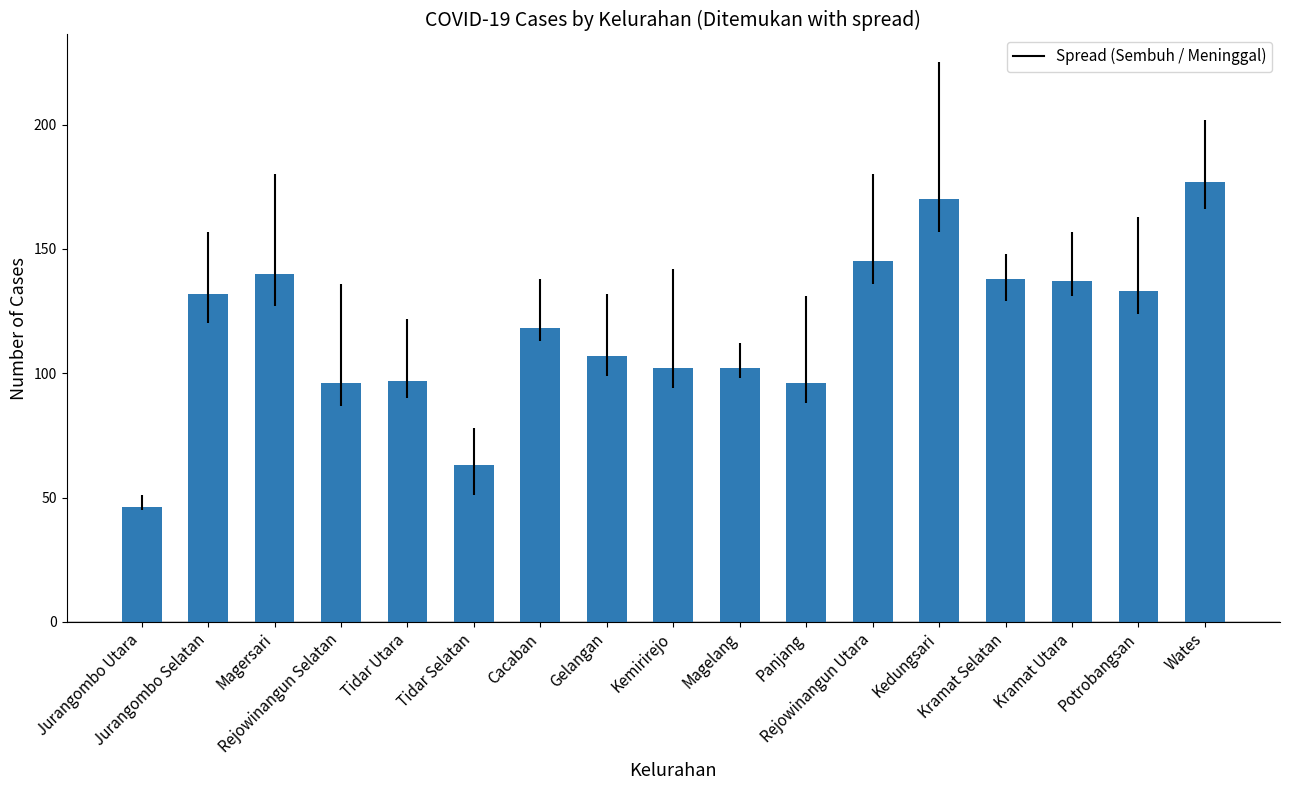

Is it true that the value at Magelang is 102?

True